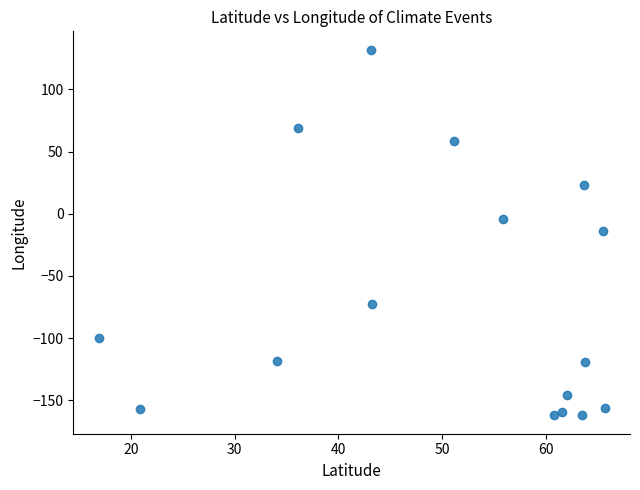

What is the range of X values (max minus min)?

48.8